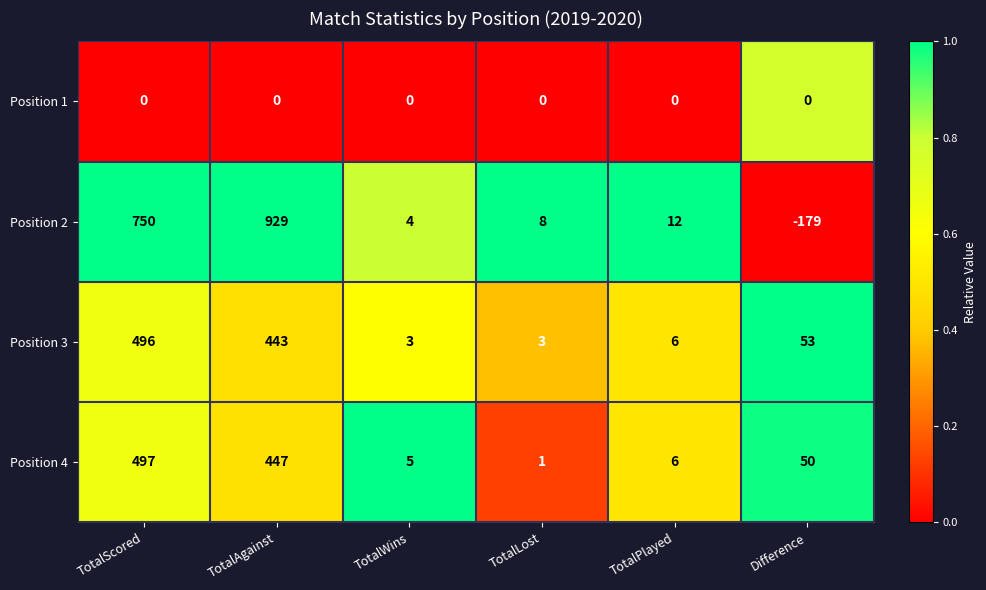

Reading left to right, list all the values displayed in this chart.

Position 1: 0	0	0	0	0	0
Position 2: 750	929	4	8	12	-179
Position 3: 496	443	3	3	6	53
Position 4: 497	447	5	1	6	50